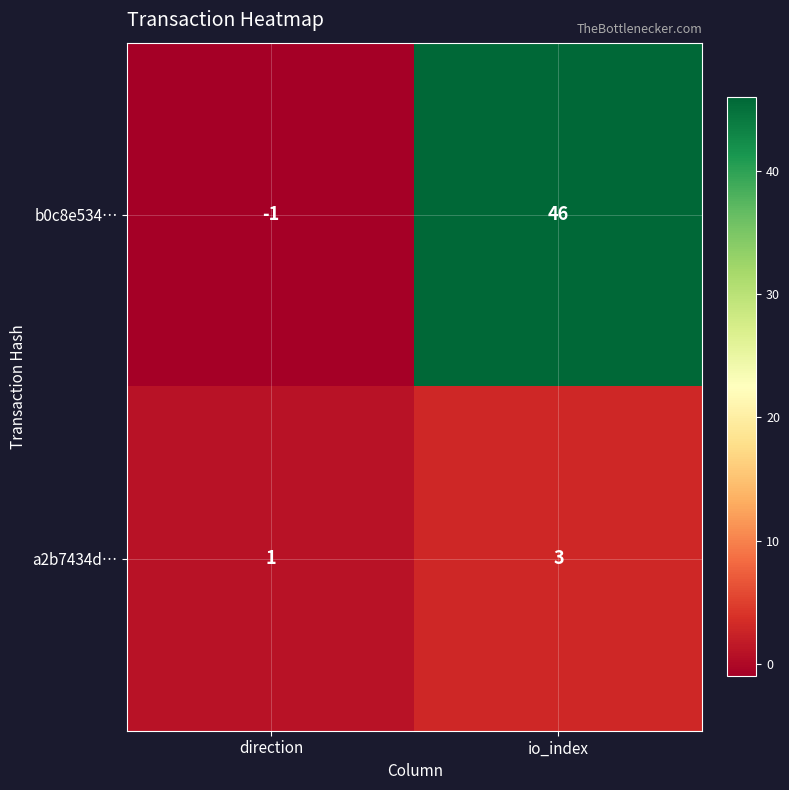

The value of a2b7434d… at direction is 1. True or false?

True